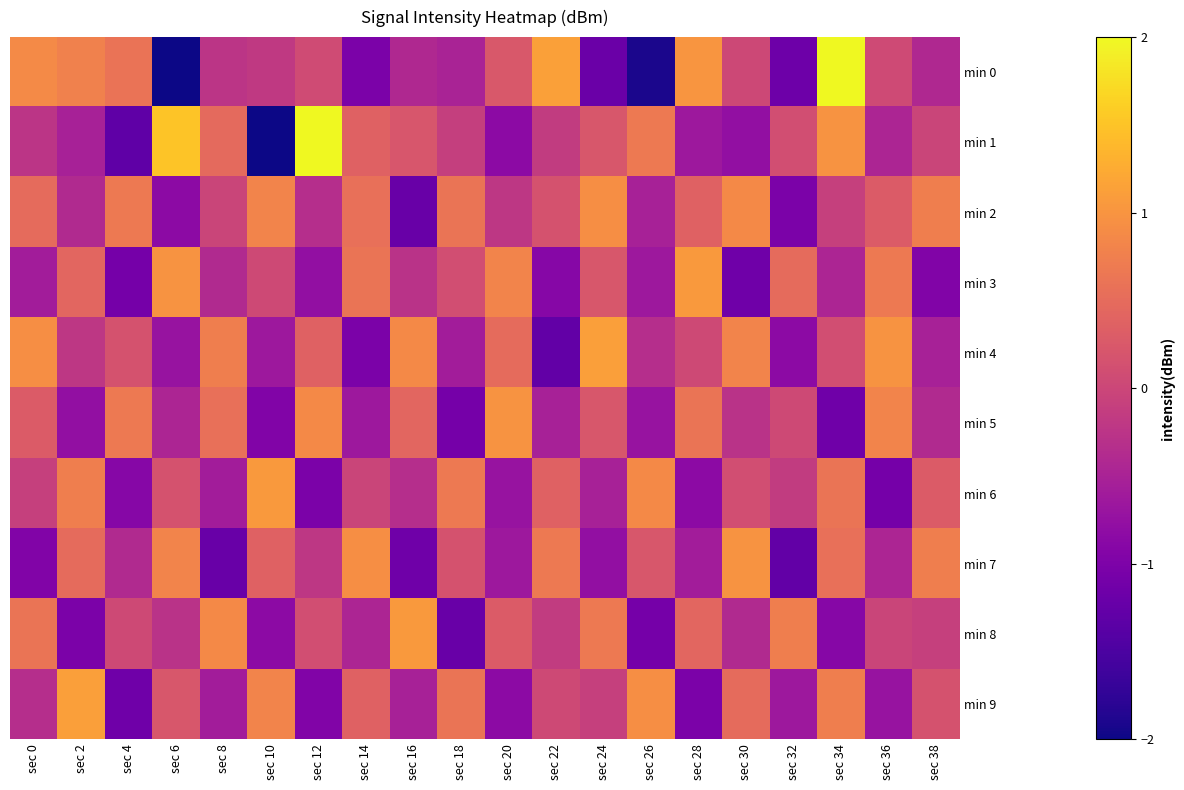

Count the number of data series in this chart.

10